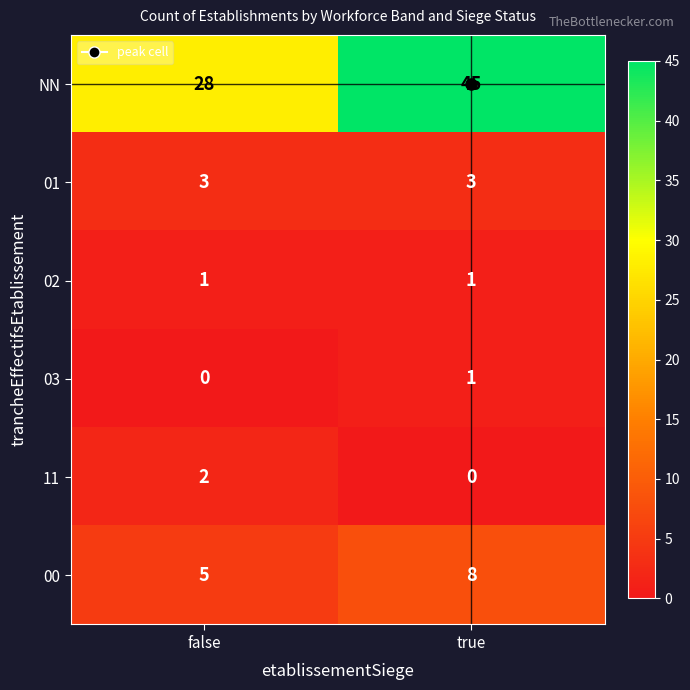

What is the sum of all 01 values?

6